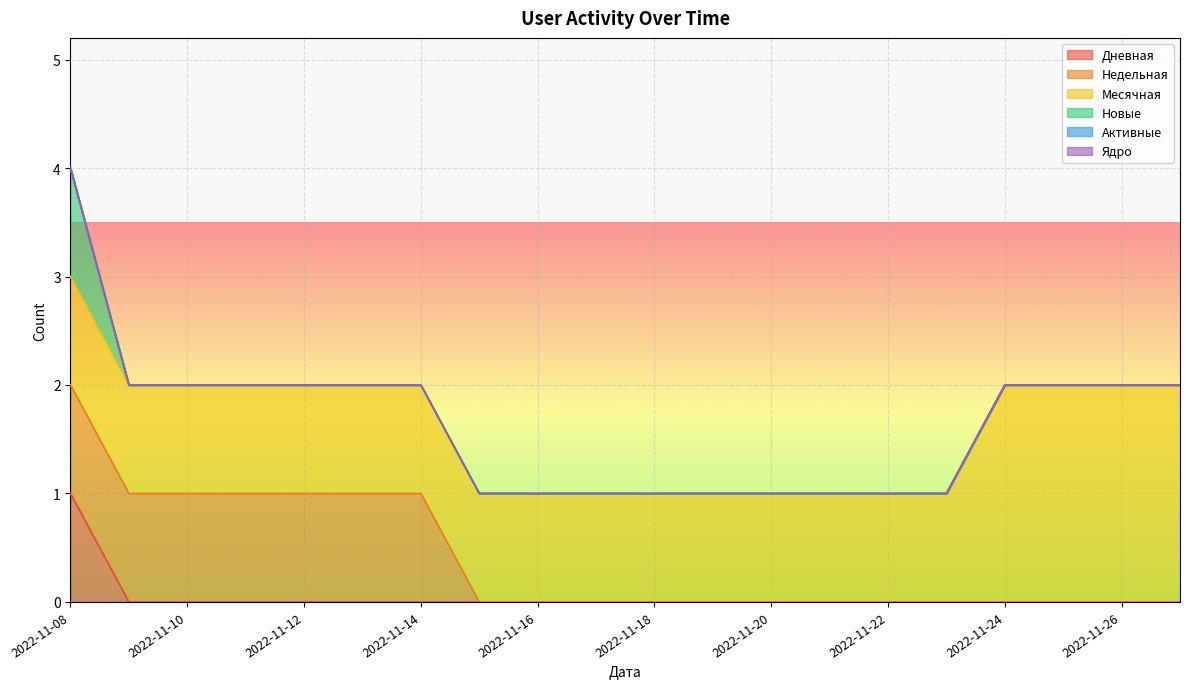

At which label does Дневная reach its minimum?

2022-11-09